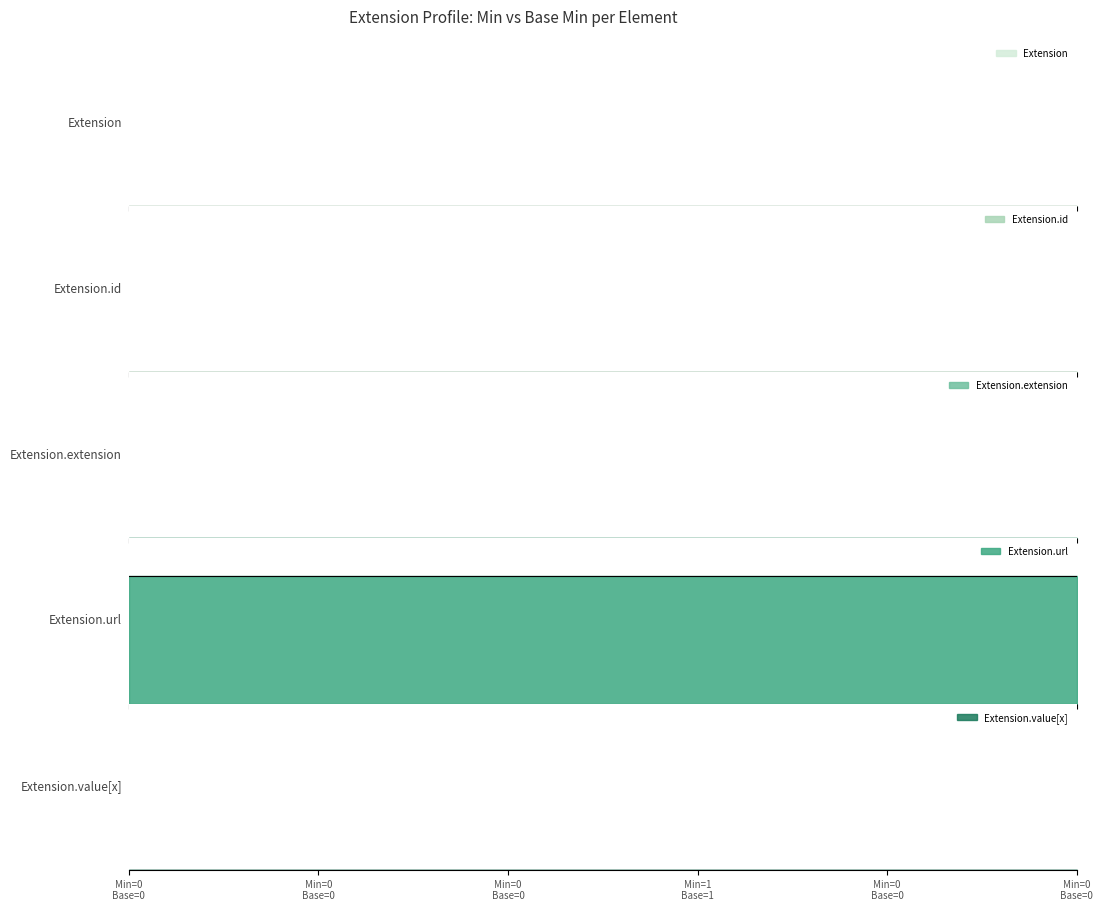

Reading right to left, extract all data points from this chart.

Extension: 0	0	0	0	0	0
Extension.id: 0	0	0	0	0	0
Extension.extension: 0	0	0	0	0	0
Extension.url: 1	1	1	1	1	1
Extension.value[x]: 0	0	0	0	0	0